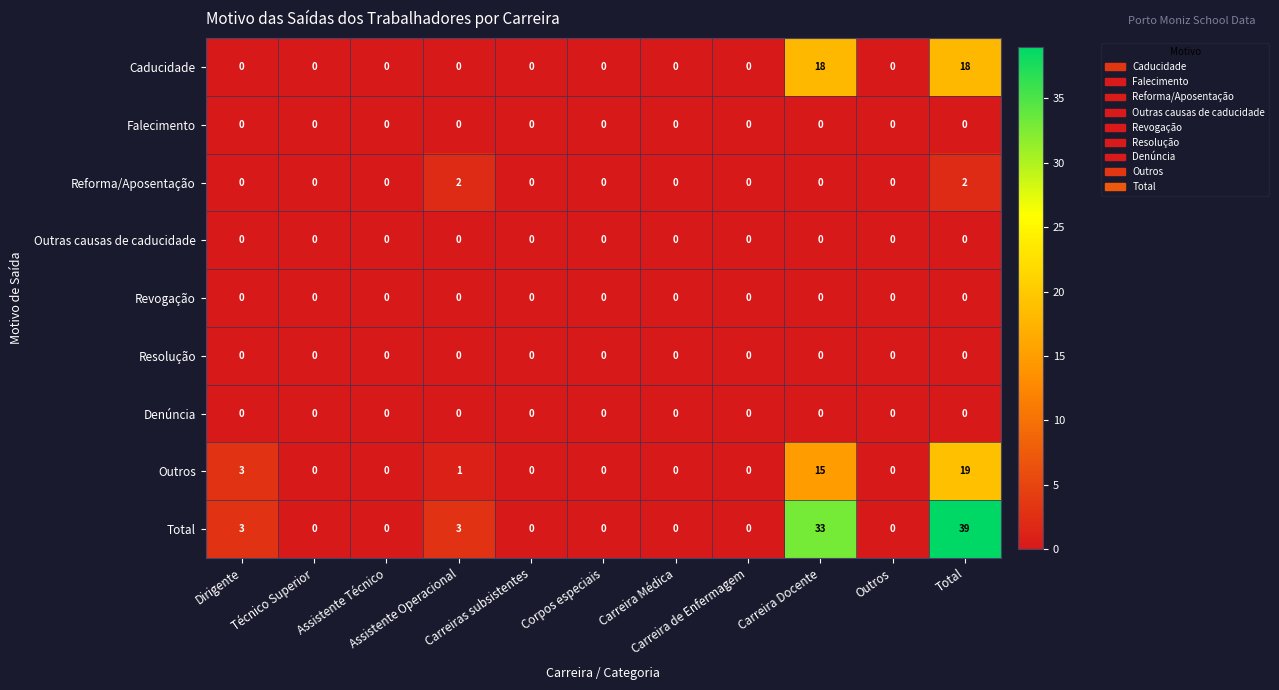

Count the number of categories in the chart.

11